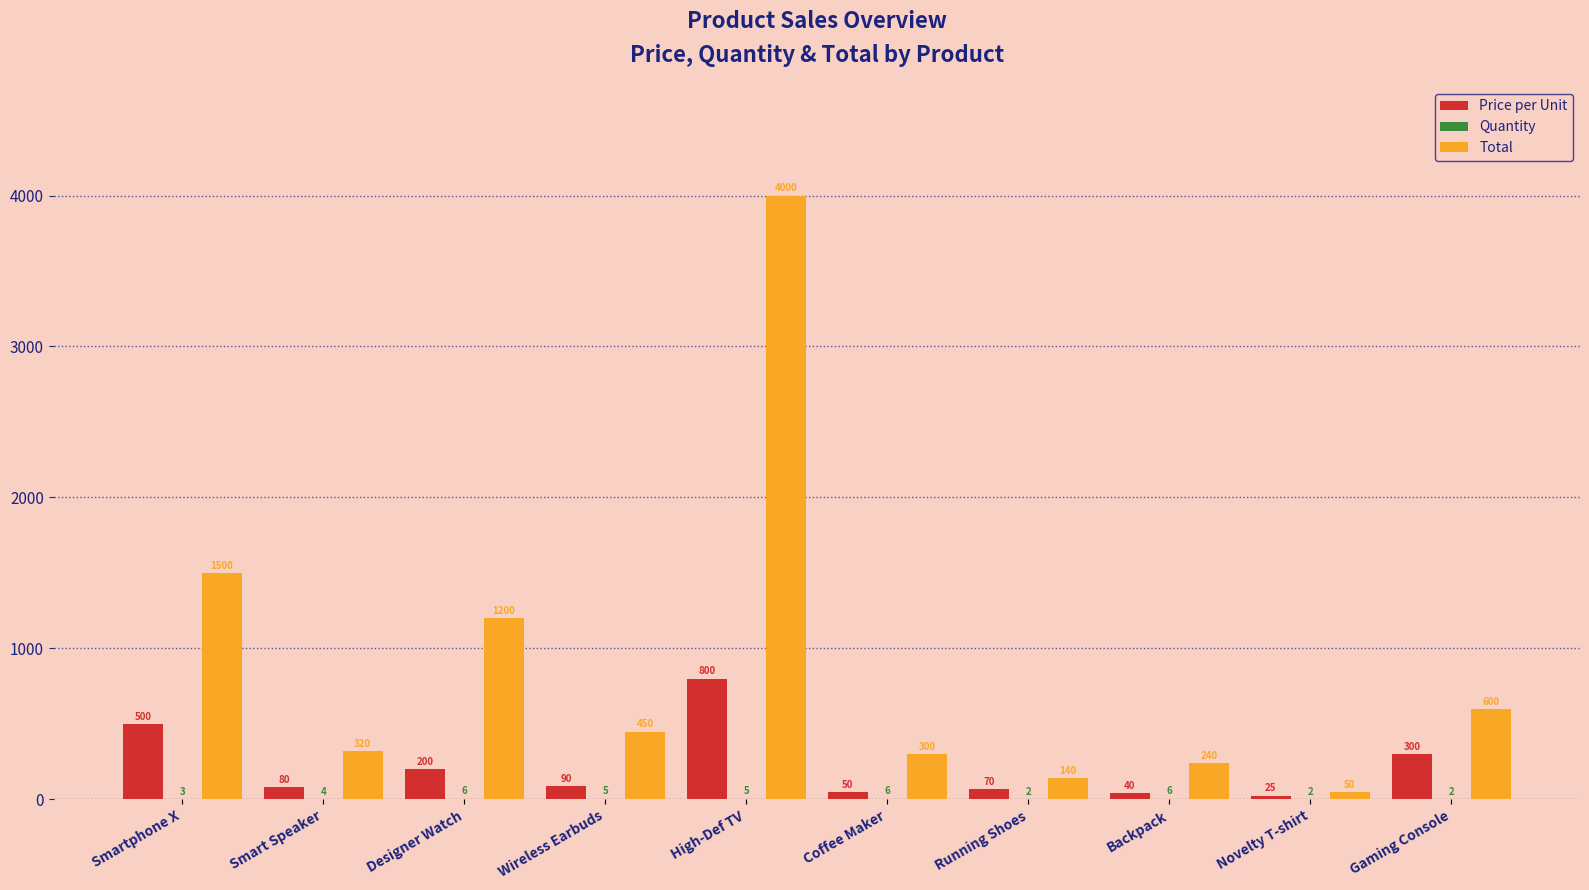

Which series has the largest range (max minus min)?

Total